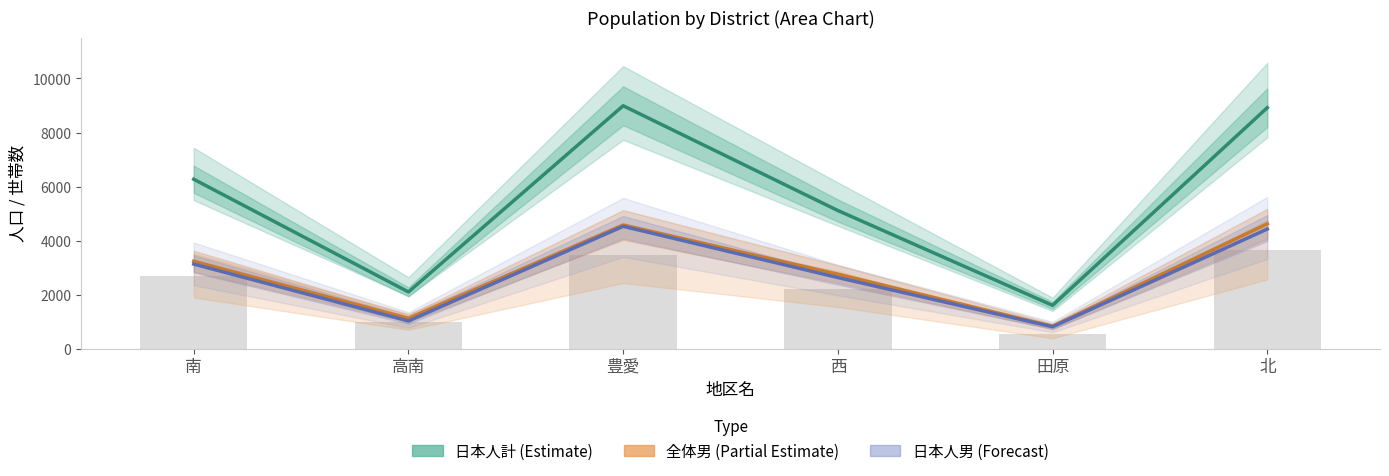

Between 高南 and 西, which series saw the biggest shift?

日本人計_line